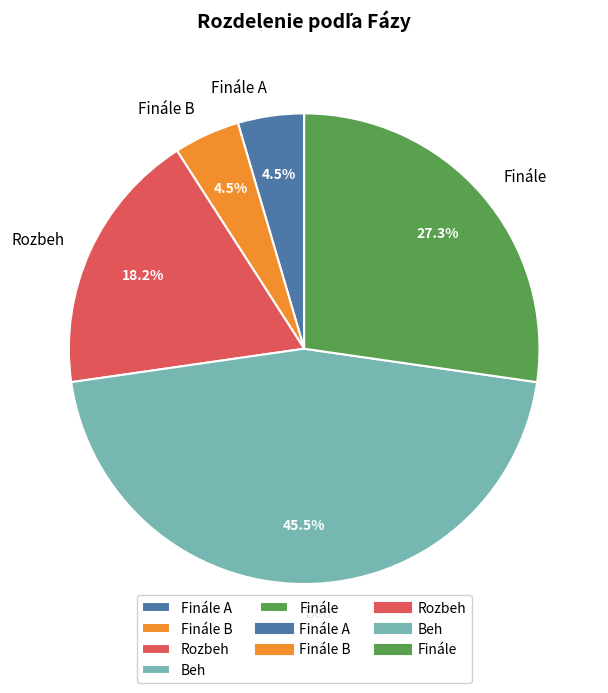

Between Finále and Rozbeh, which is larger?

Finále